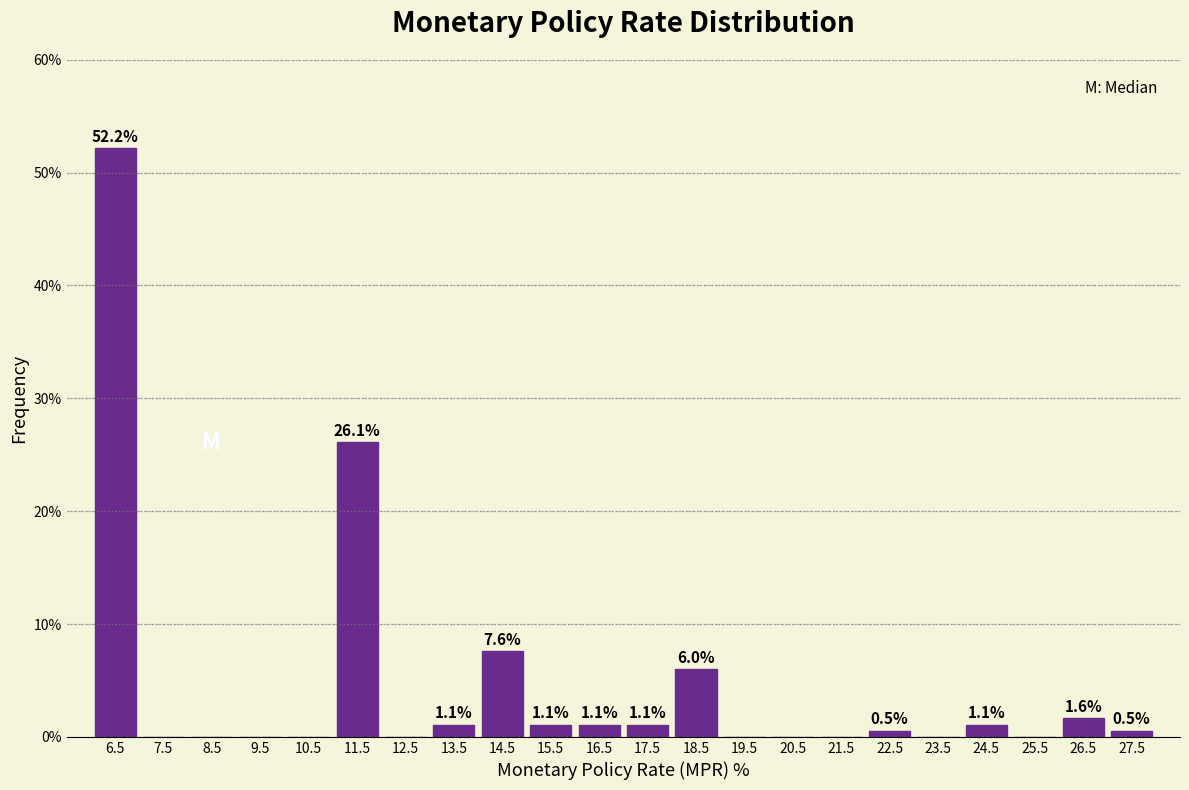

Over which range of the x-axis is the bar tallest?

6 to 7